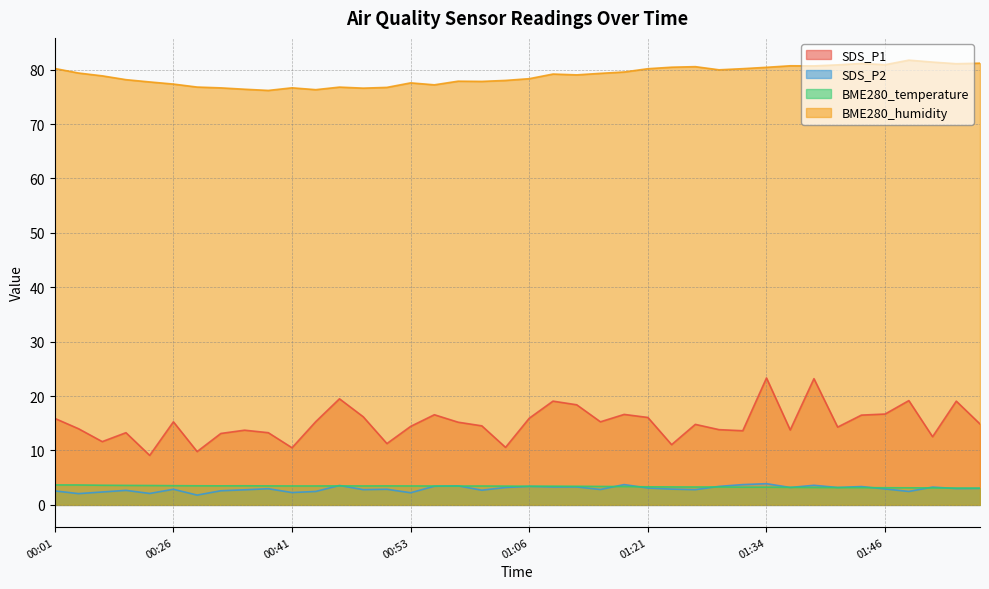

Is it true that BME280_humidity equals 27.7 at 00:26?

False